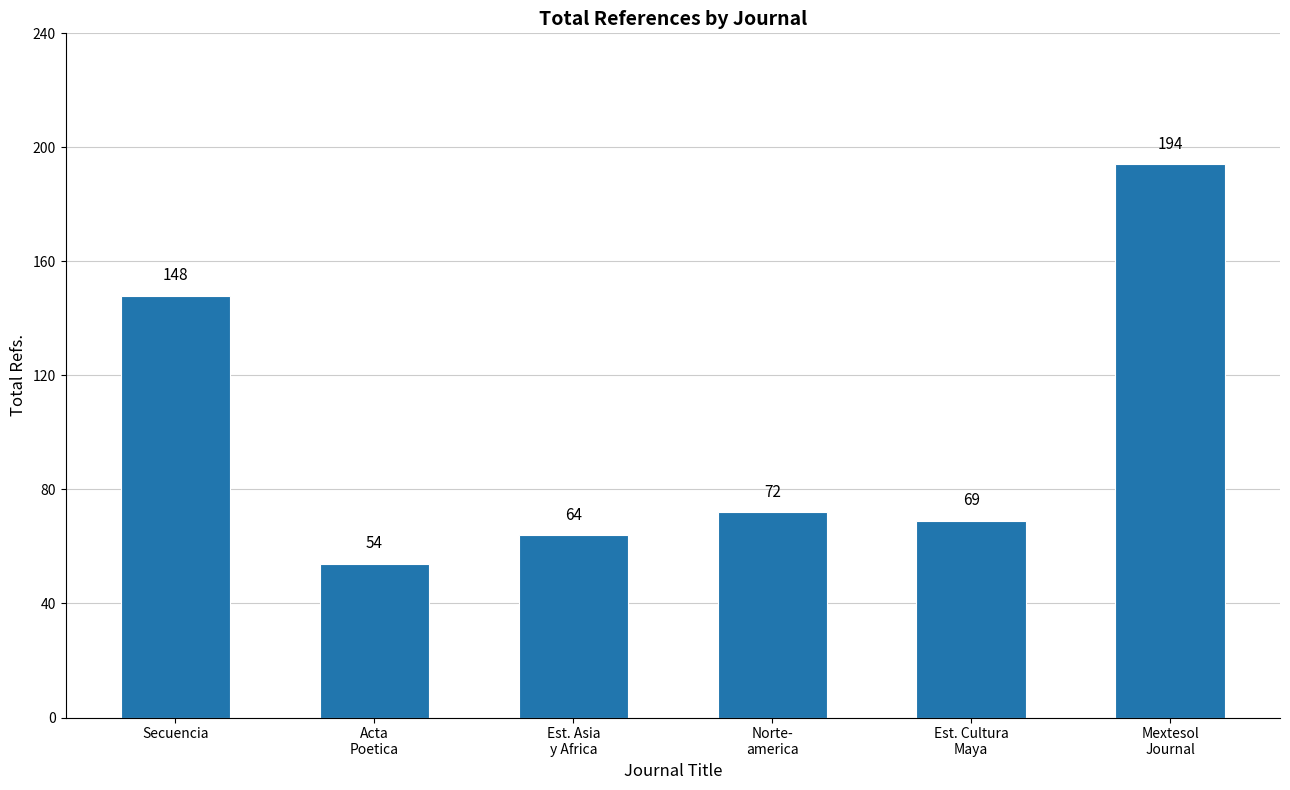

Reading left to right, list all the values displayed in this chart.

148	54	64	72	69	194